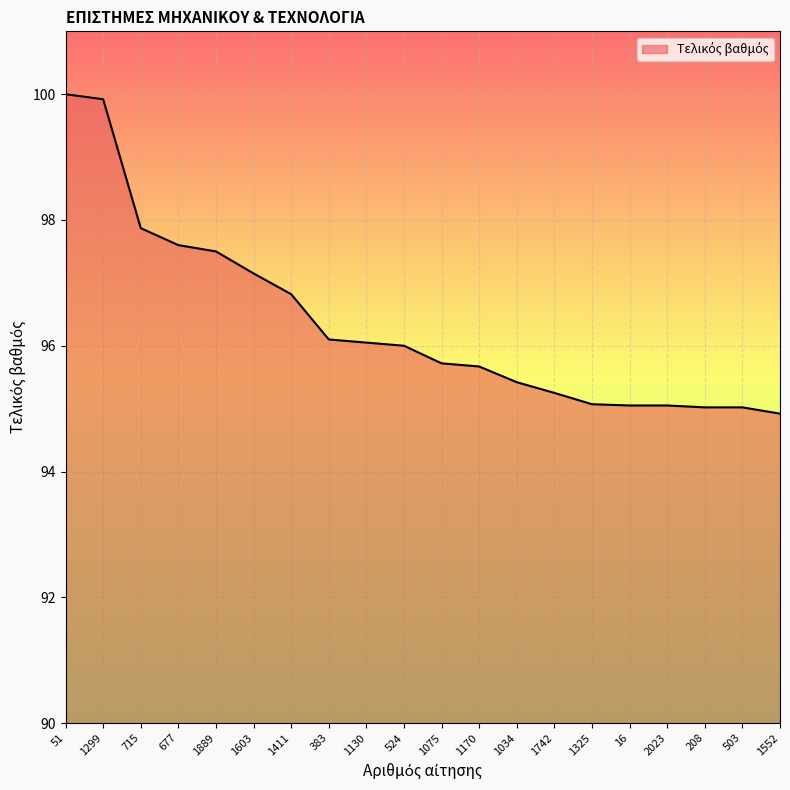

What is the change in value from 677 to 503?

-2.6